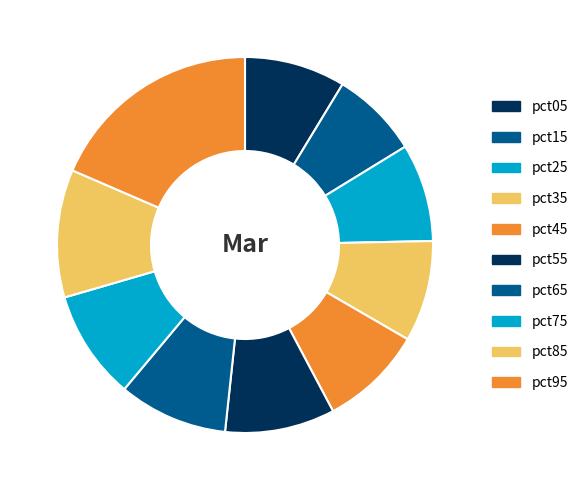

What percentage is the pct15 slice, to the nearest percent?

8%